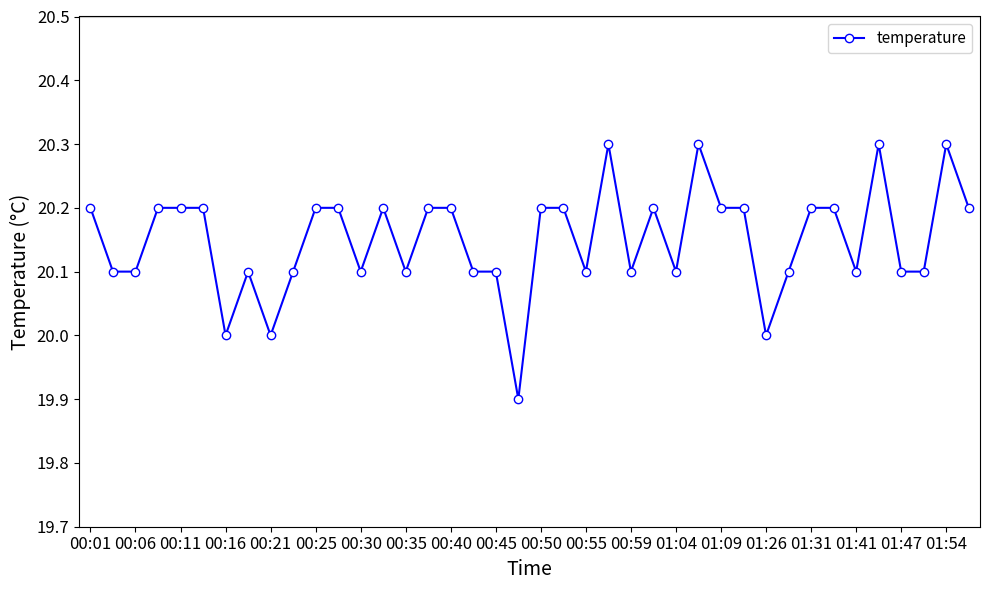

What is the minimum value shown in the chart?

19.9